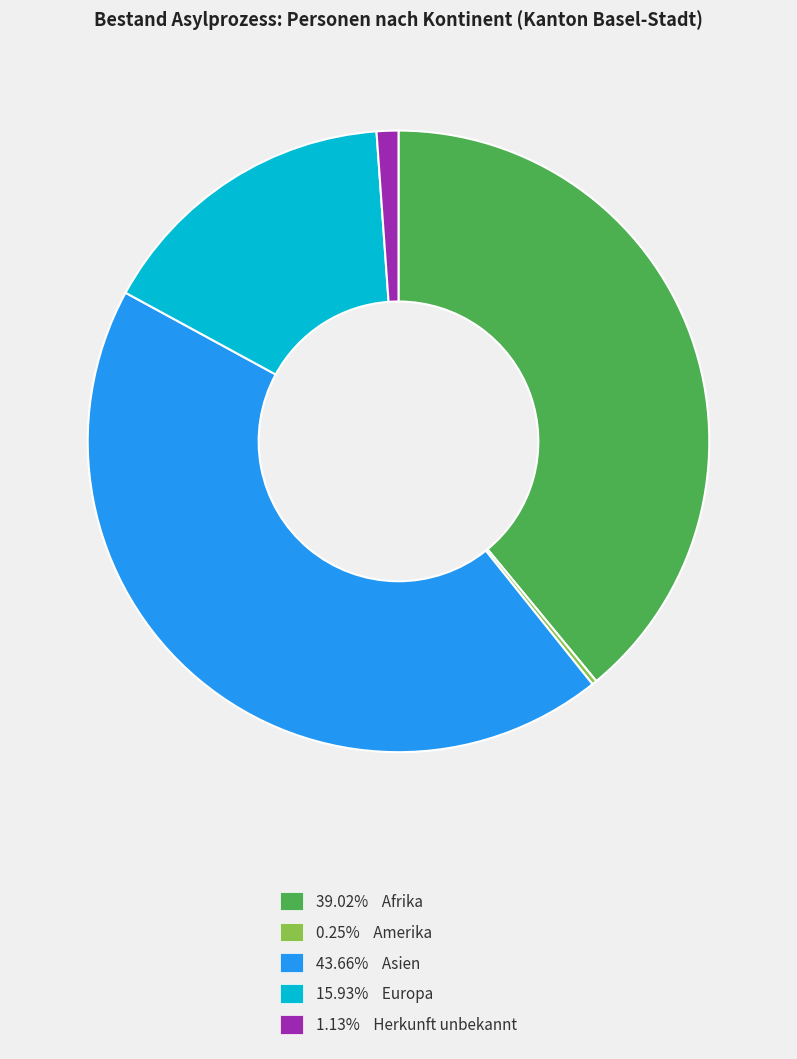

What is the ratio of the value at 43.66% Asien to the value at 1.13% Herkunft unbekannt?

38.7